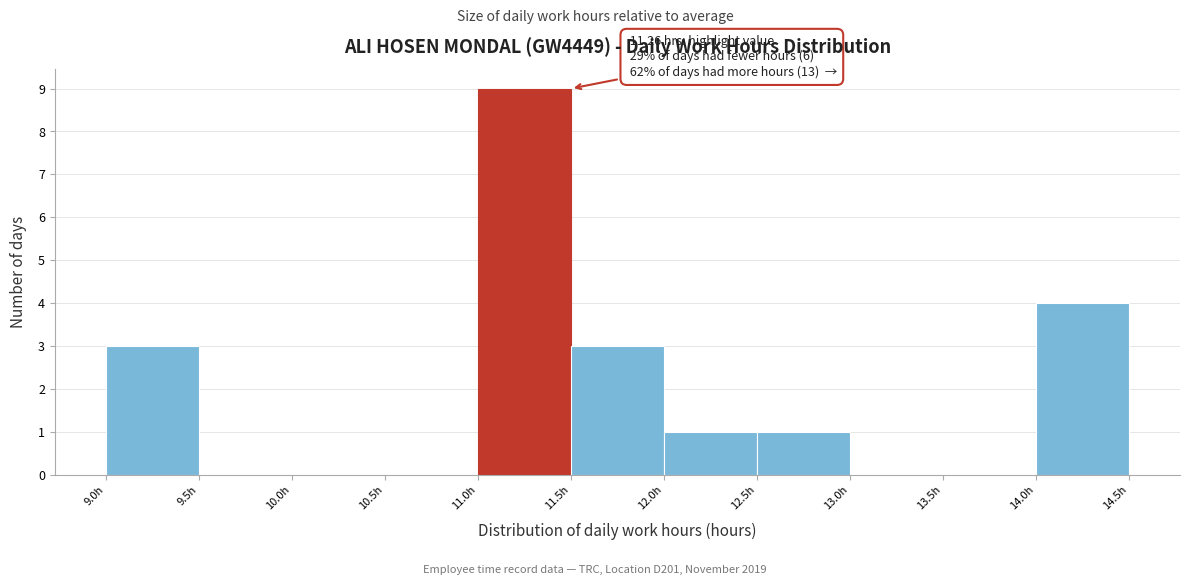

Which range on the x-axis has the tallest bar?

11.0 to 11.5